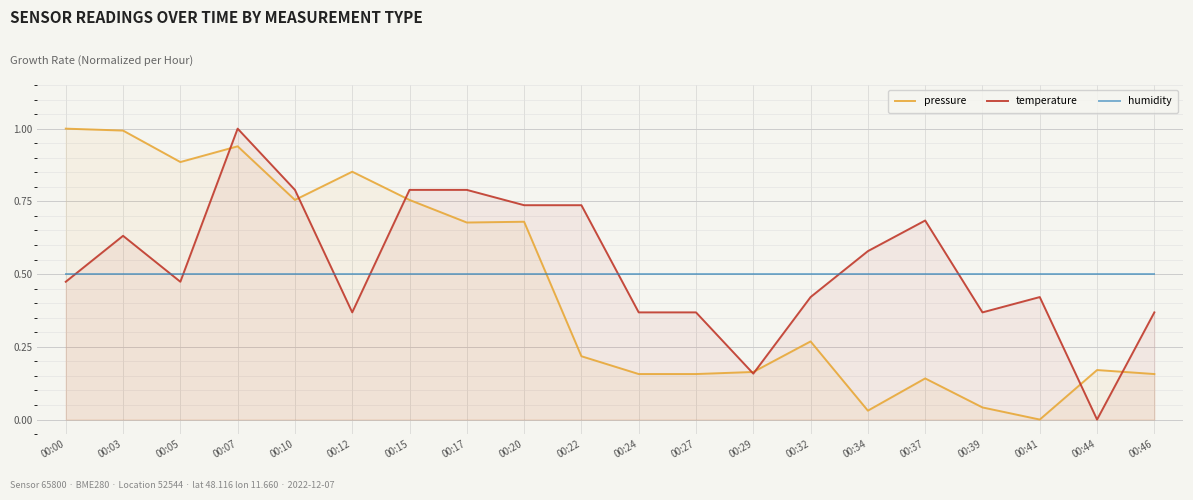

Which series has the widest spread of values?

pressure